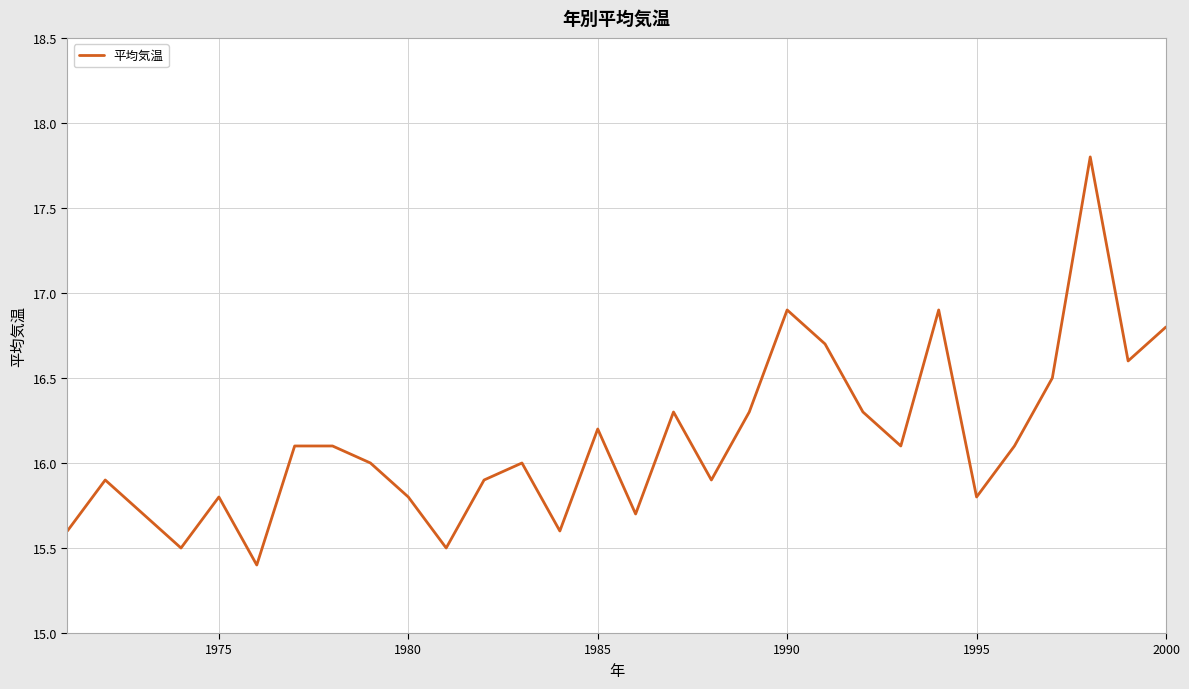

What is the smallest value displayed?

15.4